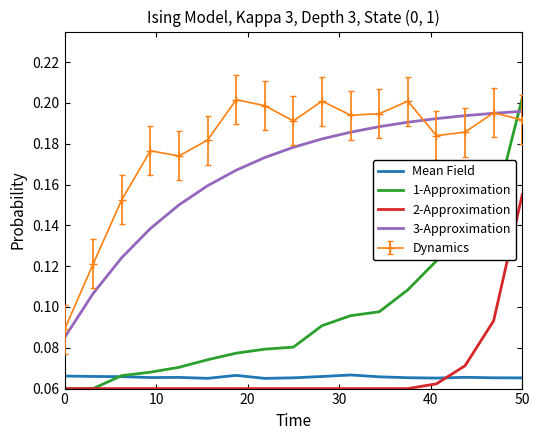

Which series has the largest range (max minus min)?

1-Approximation